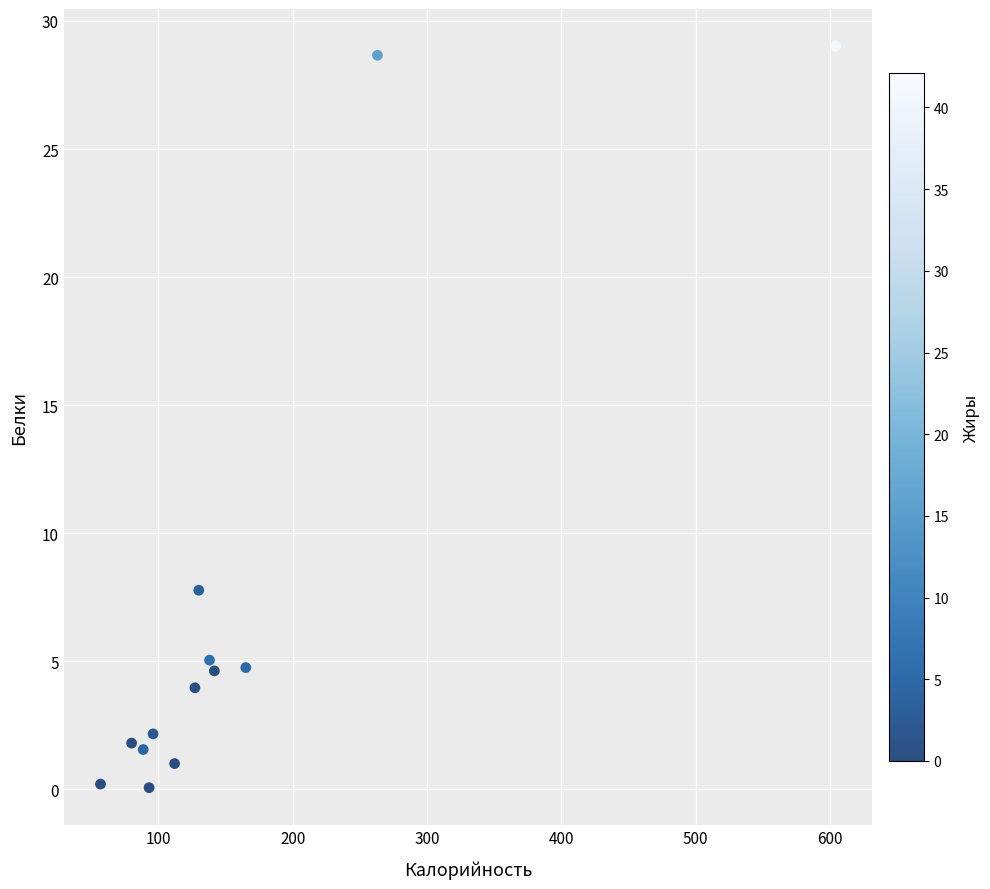

What Y value in the scatter plot is closest to 14?

7.8